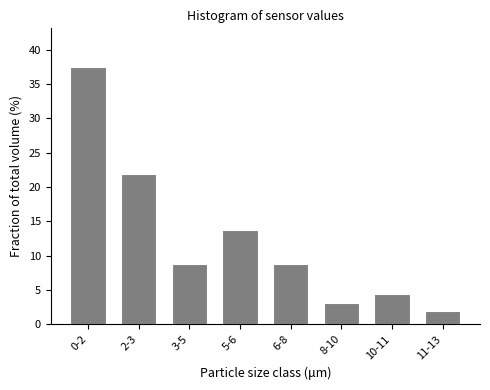

Reading right to left, extract all data points from this chart.

11-13=1.9	10-11=4.4	8-10=3.1	6-8=8.8	5-6=13.8	3-5=8.8	2-3=21.9	0-2=37.5